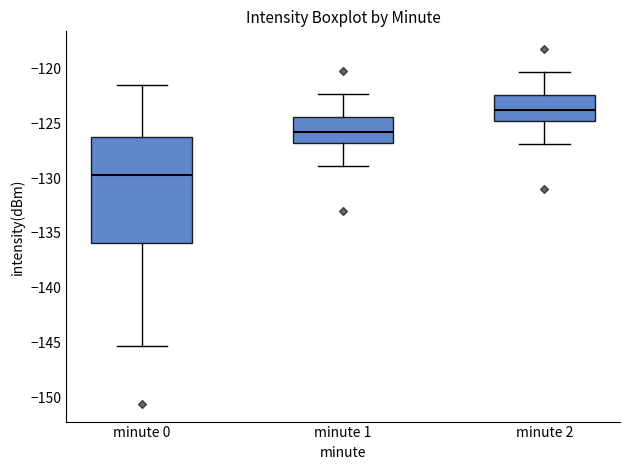

Reading left to right, transcribe this box plot: for each box, give where its median line is, the range the box spans, and where its two whiskers end, as read against the y-axis. The values are not printed on the chart, so give them approximately, as read against the axis.

minute 0: median -129.5, box -136.0 to -126.0, whiskers -145.5 to -121.5
minute 1: median -126.0, box -127.0 to -124.5, whiskers -129.0 to -122.5
minute 2: median -124.0, box -125.0 to -122.5, whiskers -127.0 to -120.5